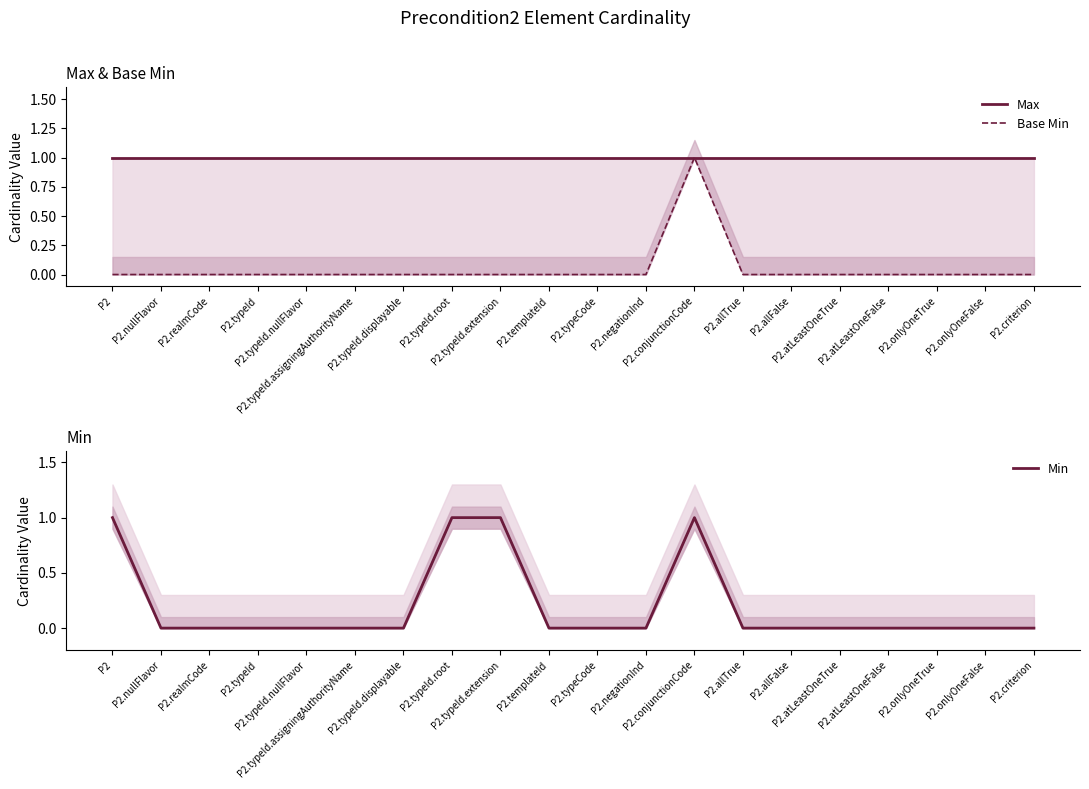

True or false: Base Min and Min intersect in this chart.

False